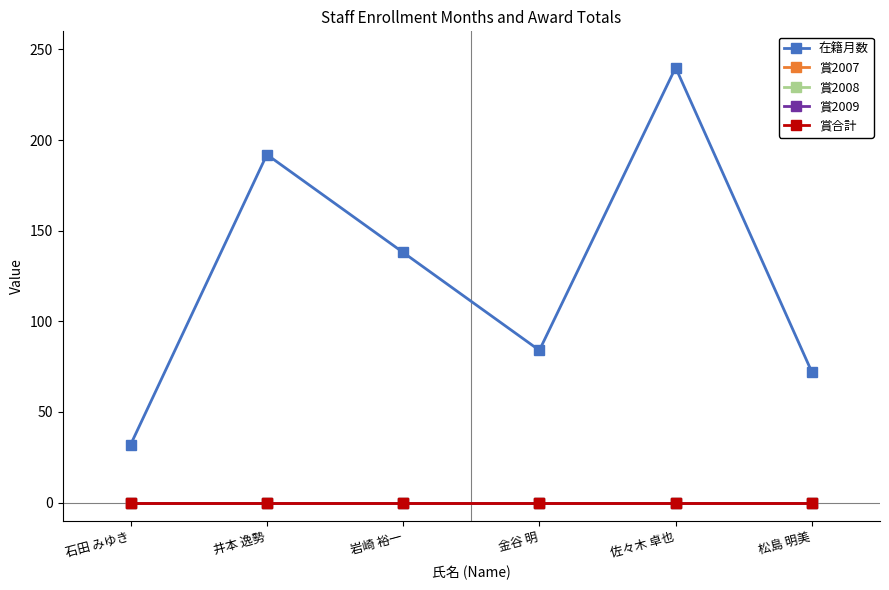

What is the total value across all series at 松島 明美?

72